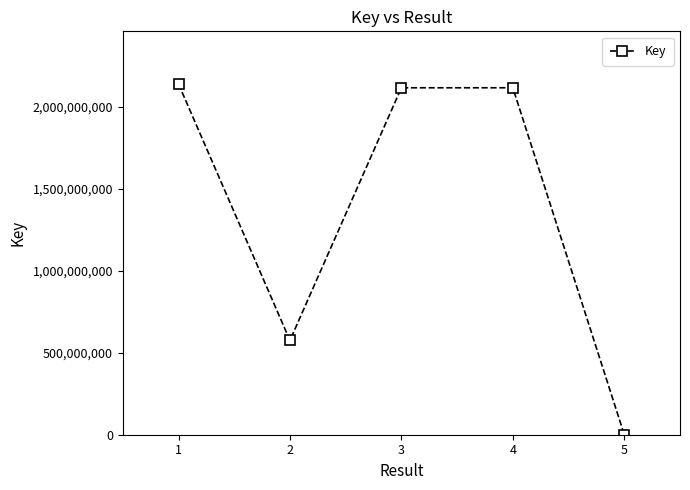

Is it true that the value at 5 is 330449?

True